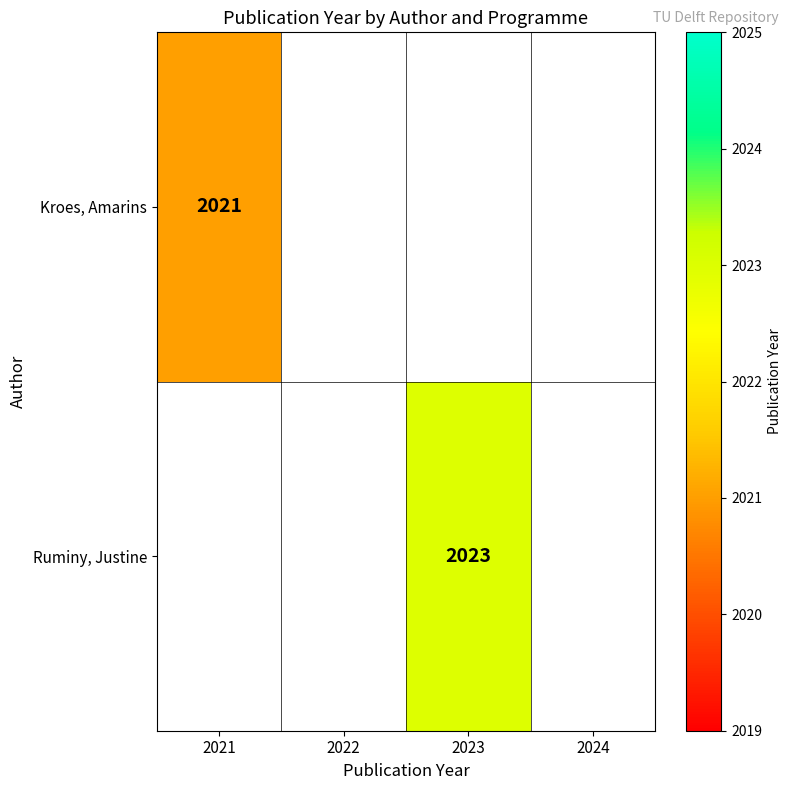

How many categories are shown in the chart?

4